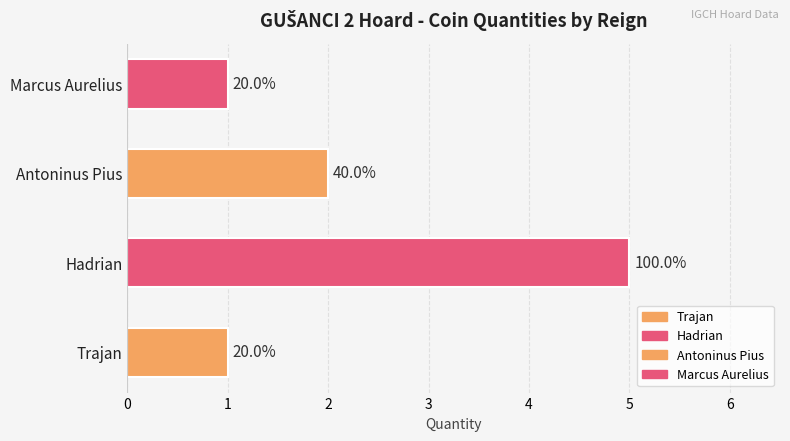

What is the ratio of the value at Hadrian to the value at Marcus Aurelius?

5.0